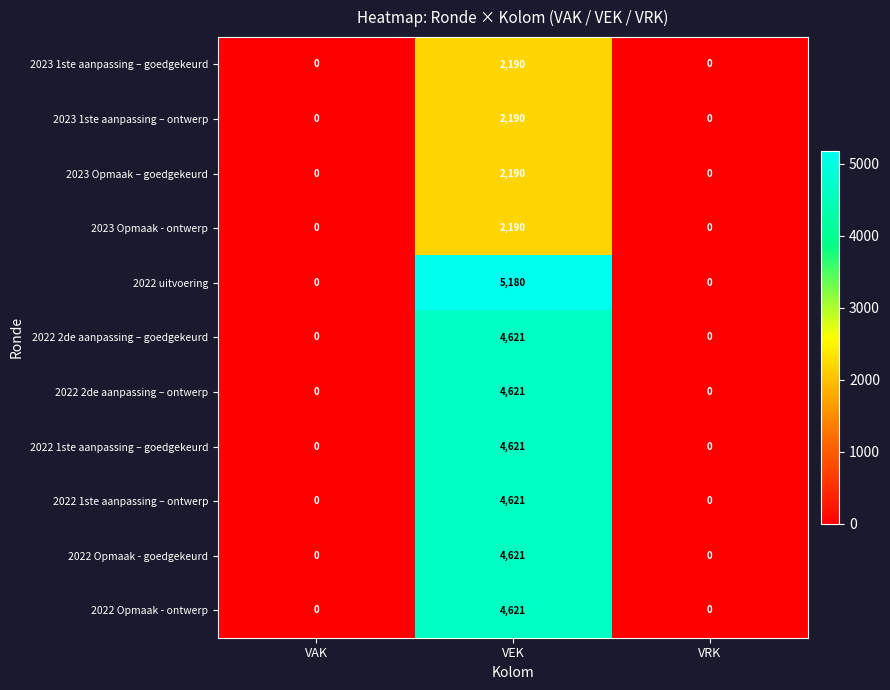

At which category is the sum across all series the highest?

VEK